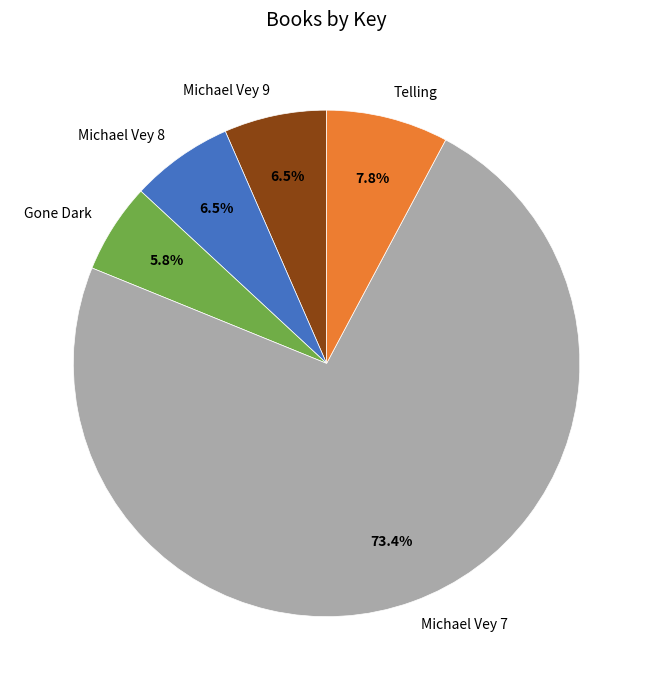

True or false: Gone Dark accounts for 20% of the total.

False